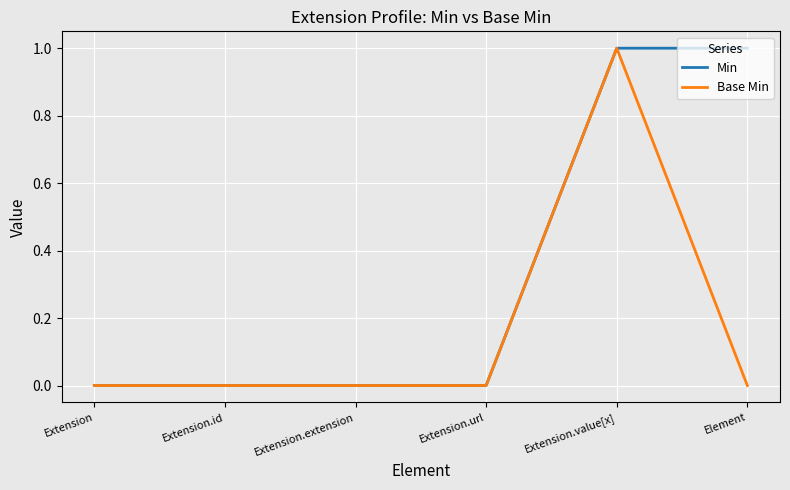

True or false: Base Min has a value of 0 at Extension.id.

True